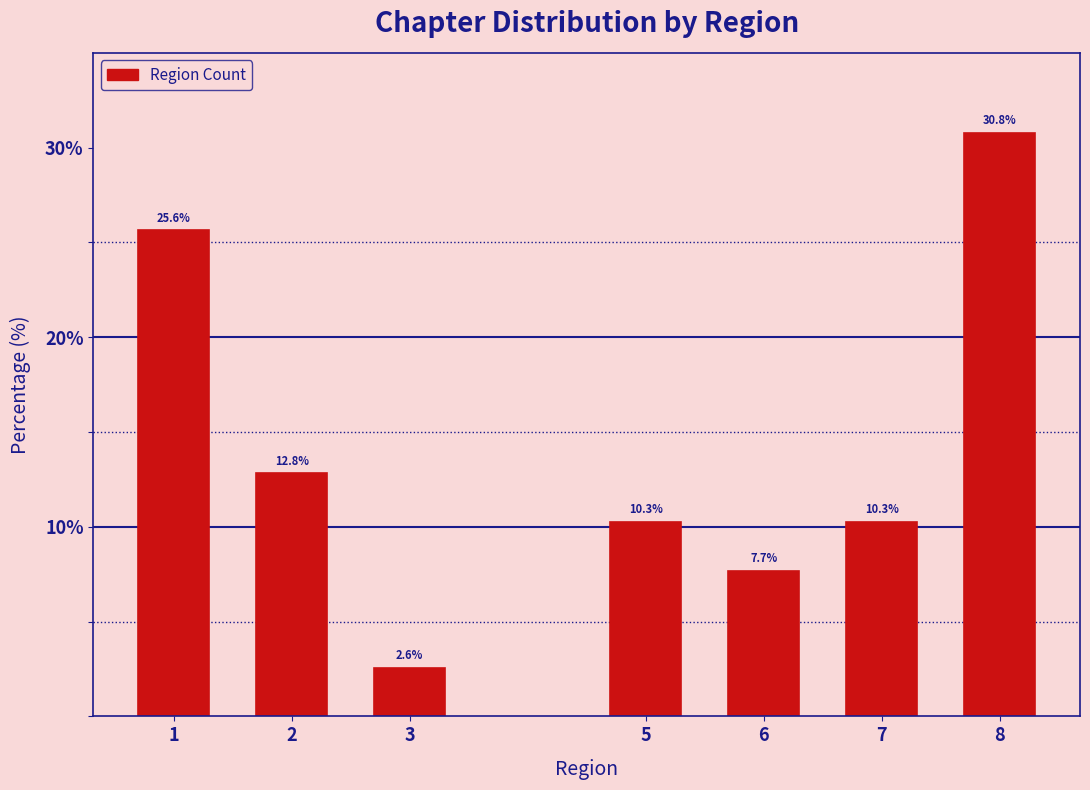

Reading right to left, transcribe all the data shown in this chart.

8=30.8	7=10.3	6=7.7	5=10.3	3=2.6	2=12.8	1=25.6